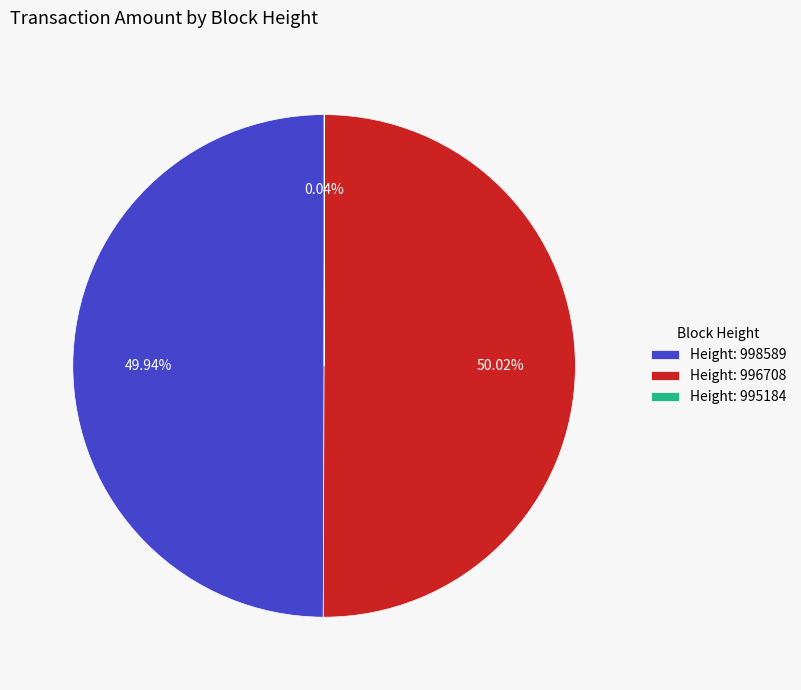

Combined, do Height: 998589 and Height: 996708 account for over 50%?

Yes